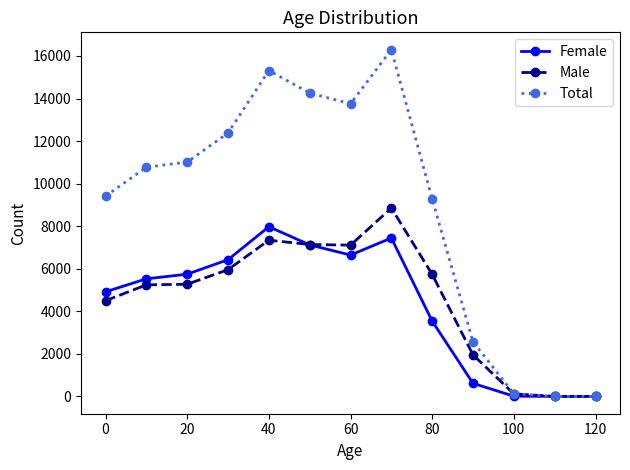

Which series has the largest range (max minus min)?

Total